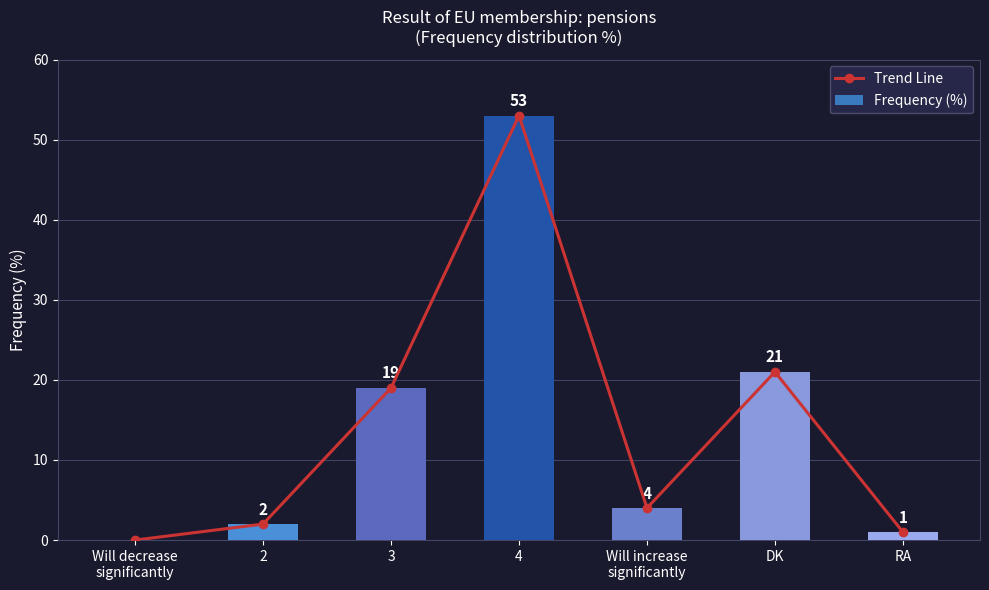

What is the total value across all series at 2?

4